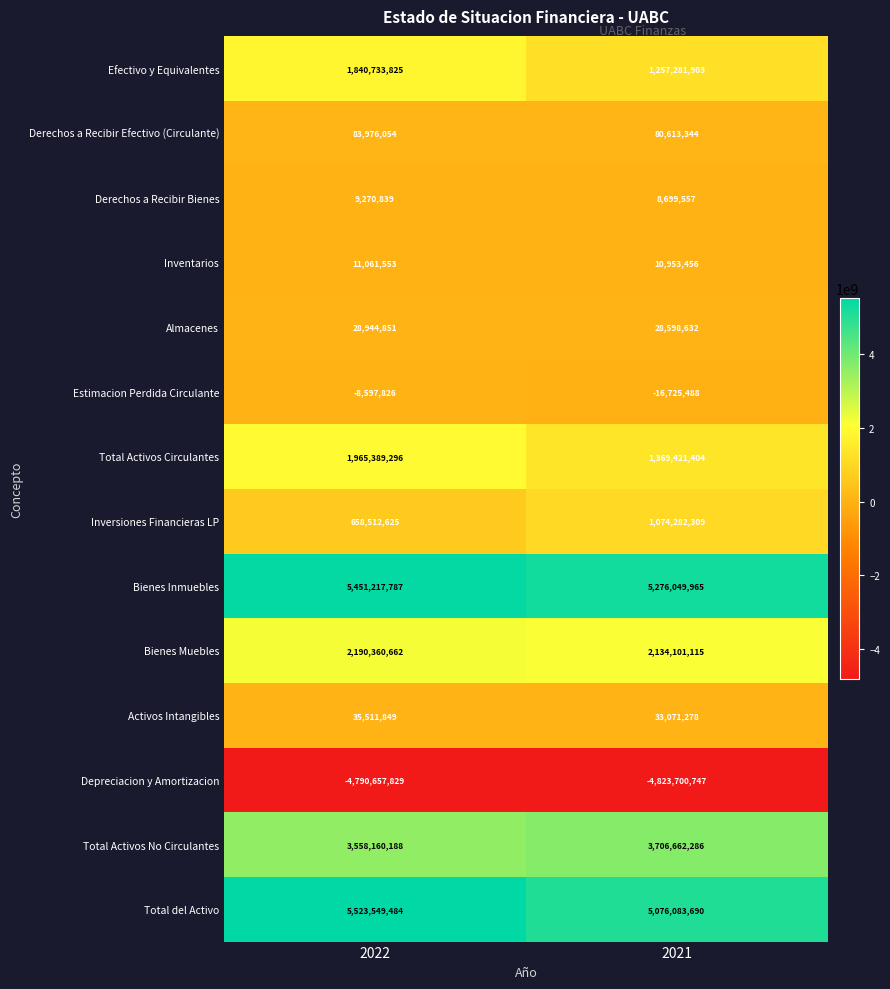

The Derechos a Recibir Bienes series shows 4176858 at 2021. True or false?

False